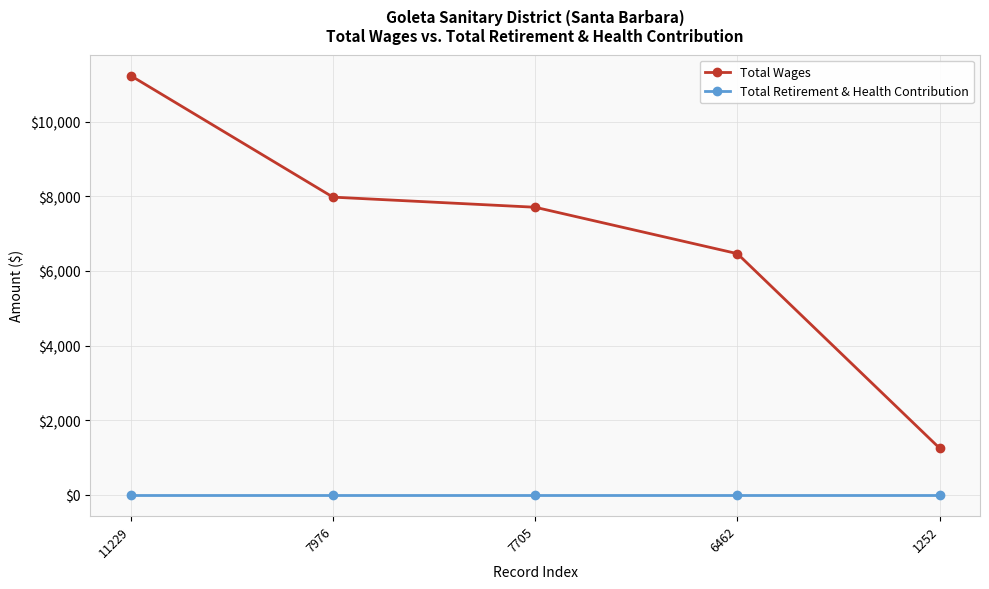

True or false: Total Retirement & Health Contribution and Total Wages intersect in this chart.

False